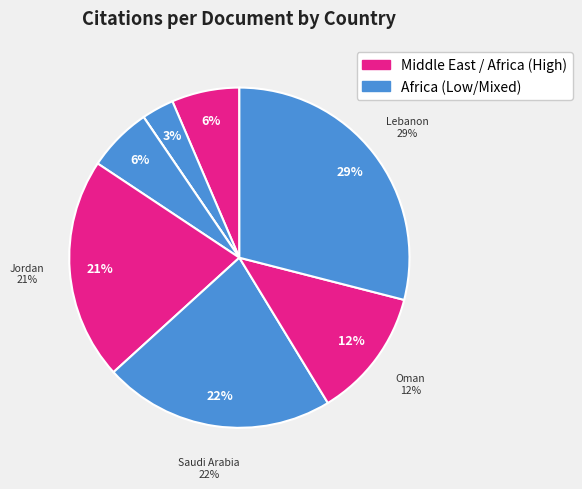

To the nearest percent, what portion does Libya represent?

6%